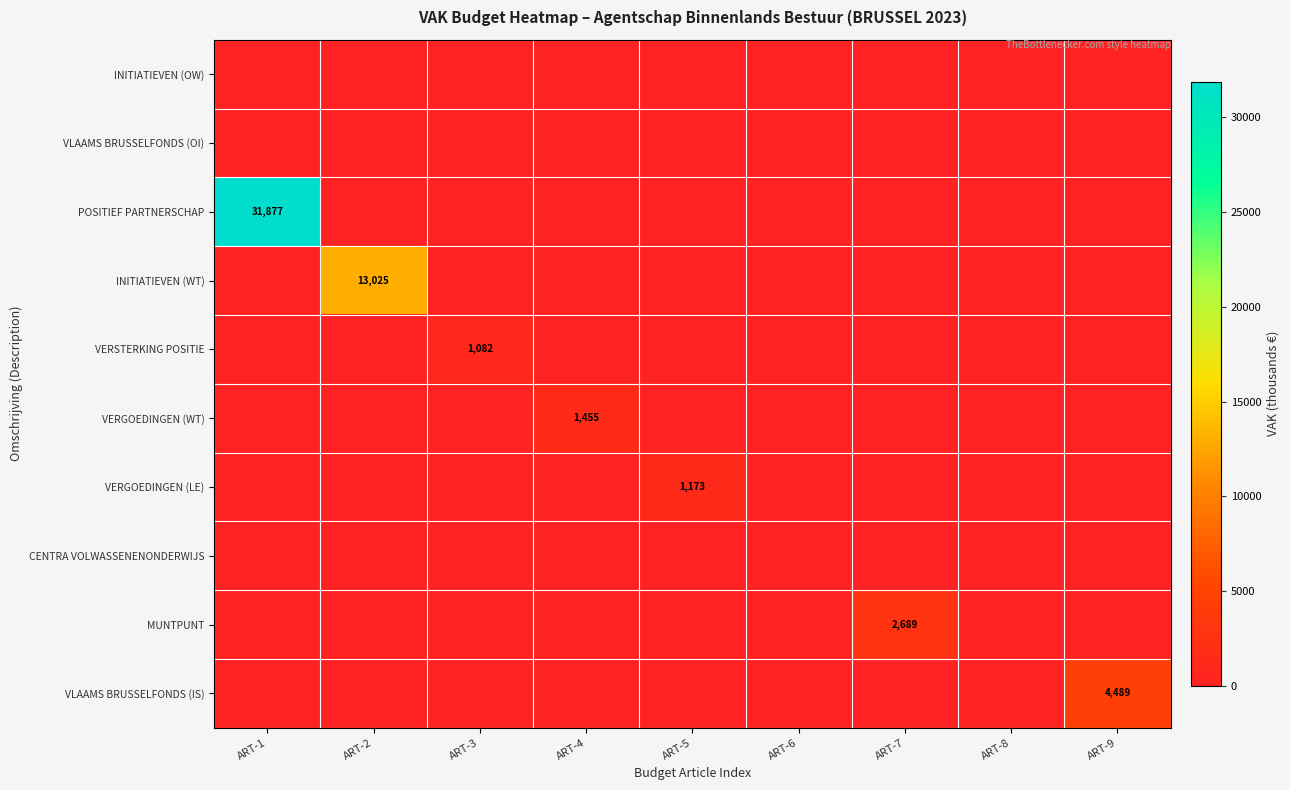

At how many categories does at least one series exceed 19118?

1